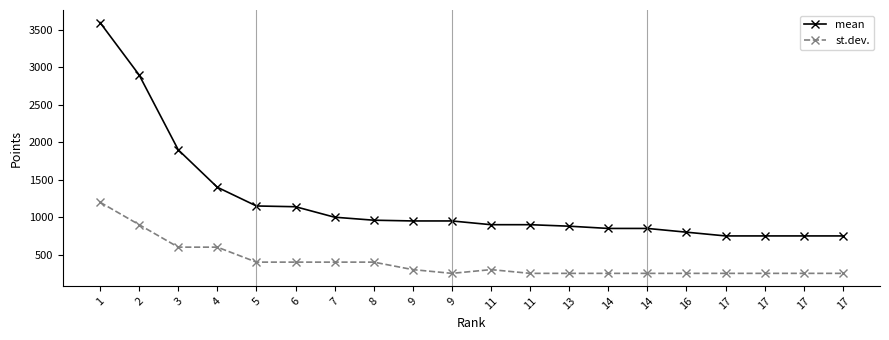

How many data points does each series have?

20